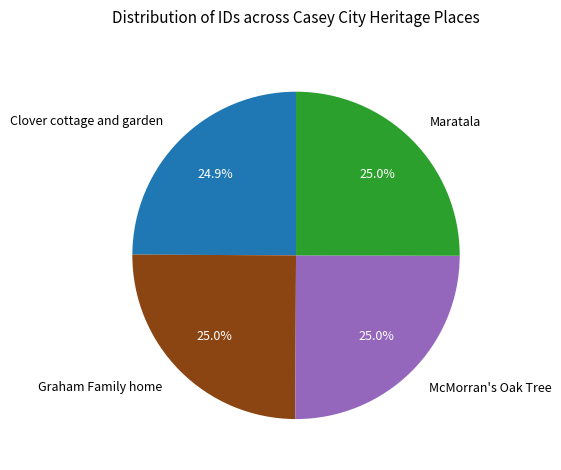

What percentage is NOT represented by Clover cottage and garden?

75.1%